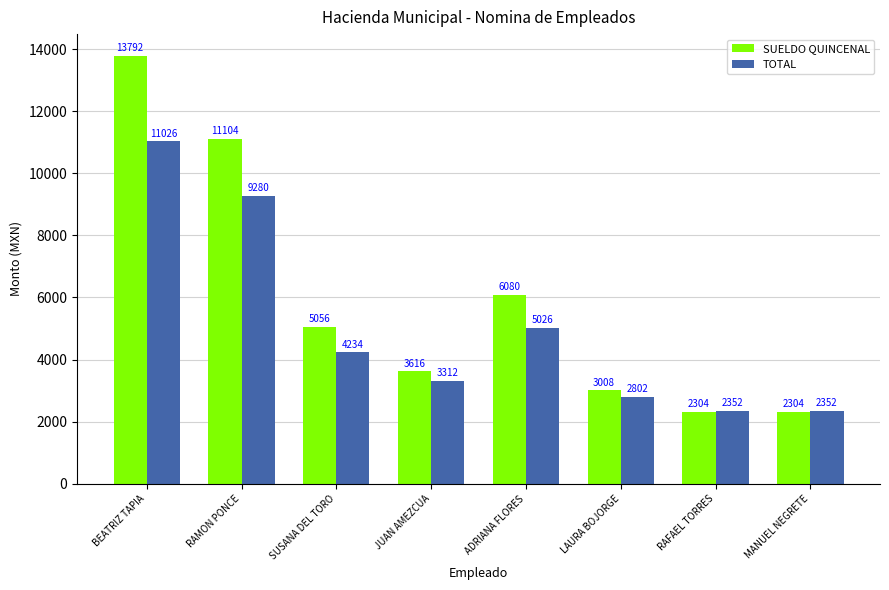

Read the TOTAL value at LAURA BOJORGE, to the nearest 50.

2800